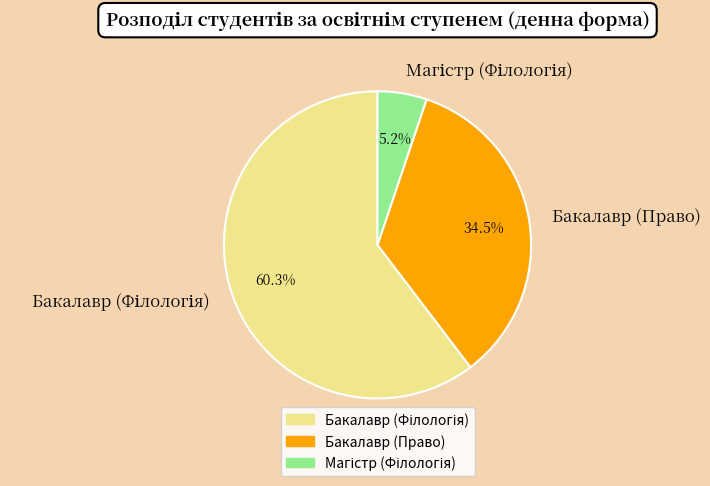

Count the number of slices in the pie.

3